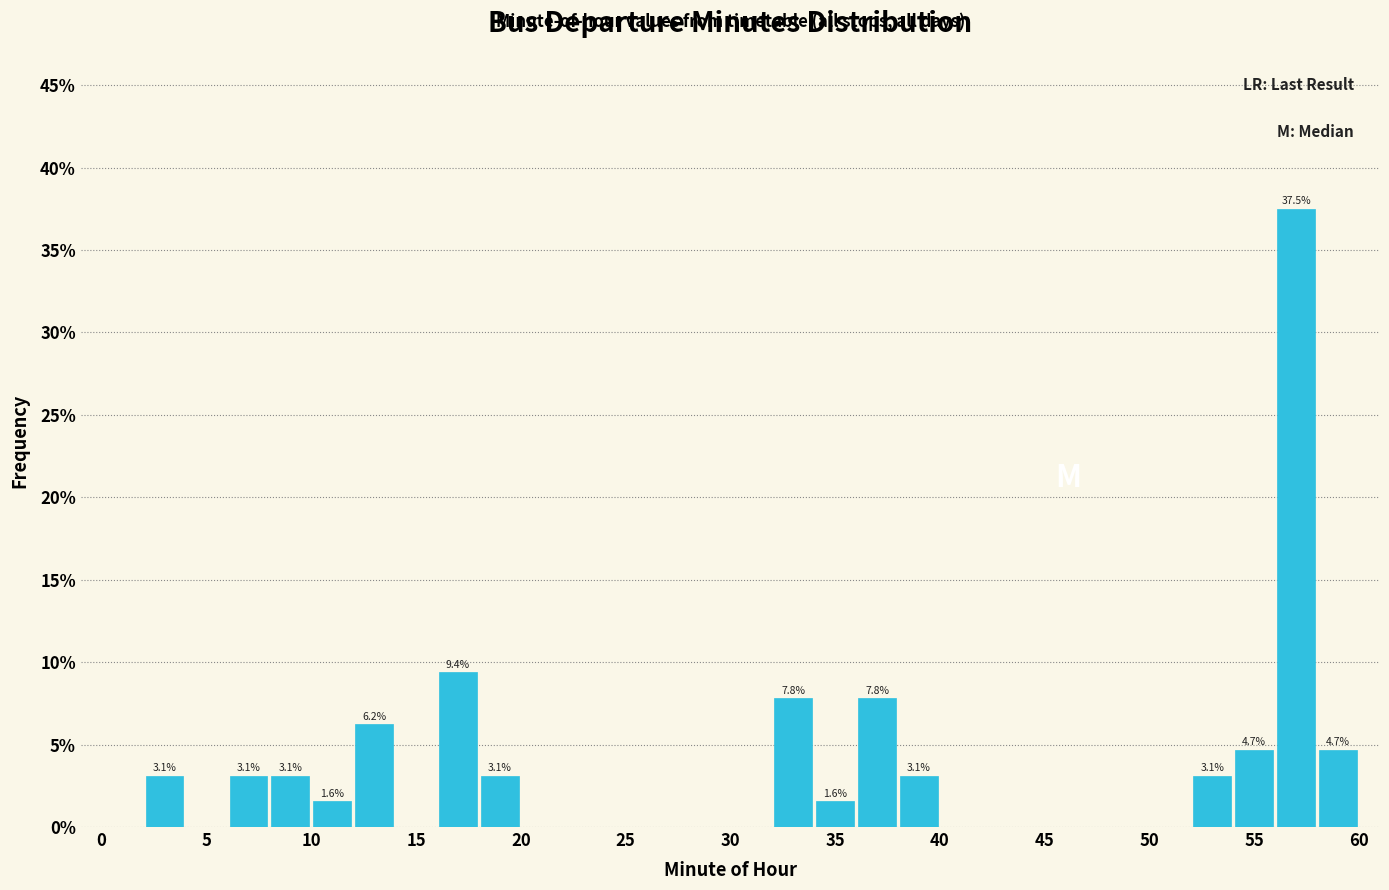

Which range on the x-axis has the tallest bar?

56 to 58